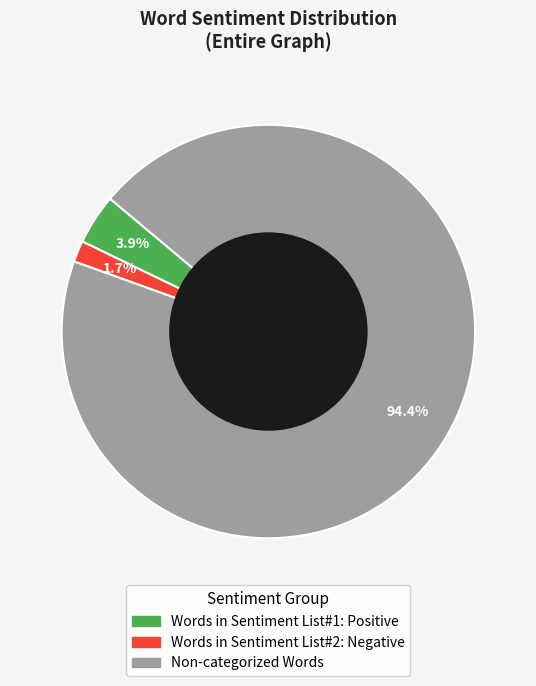

Count the number of slices in the pie.

3